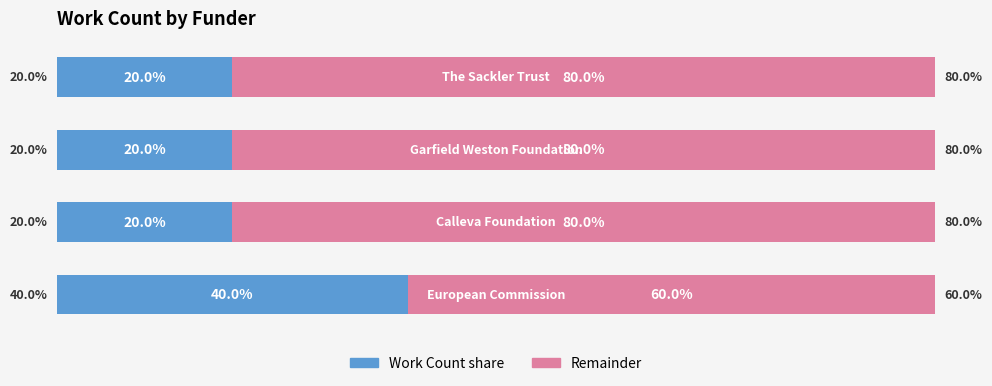

Is it true that Work Count (proportion) equals 20 at 1?

True